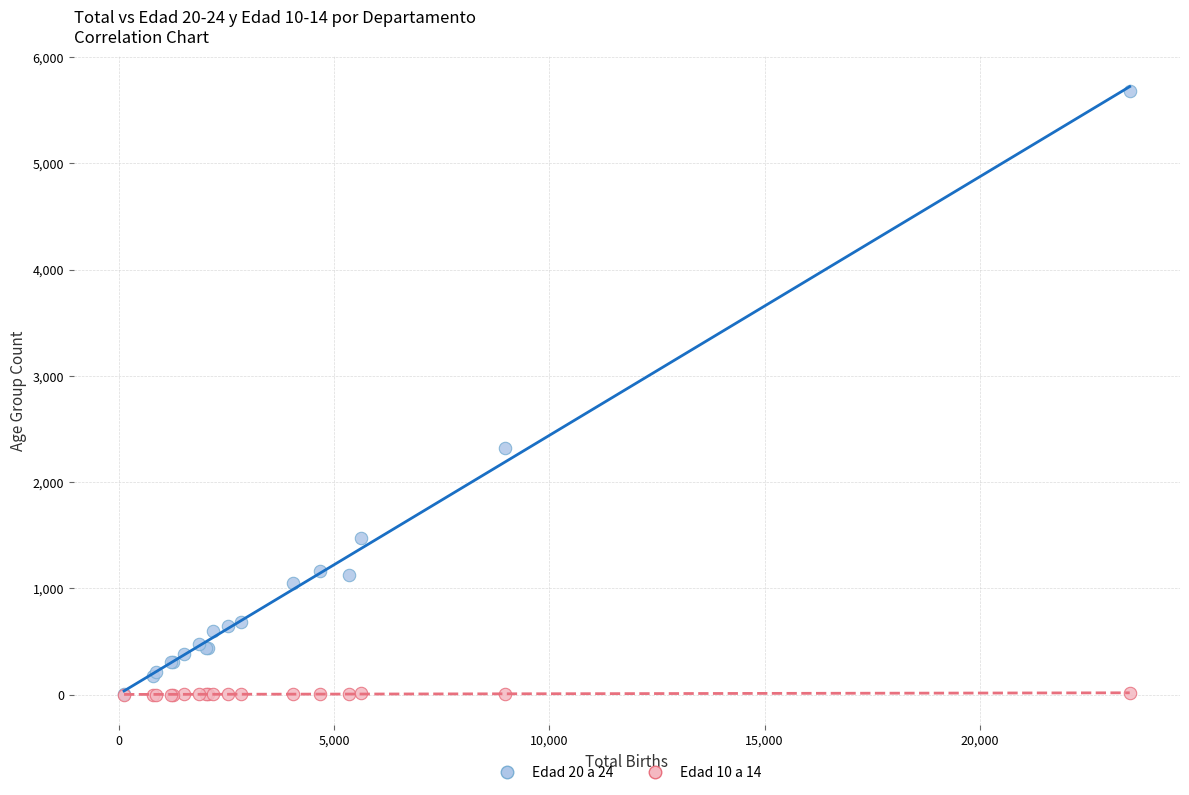

What are all the series names shown in the legend?

Edad 20 a 24, Edad 10 a 14